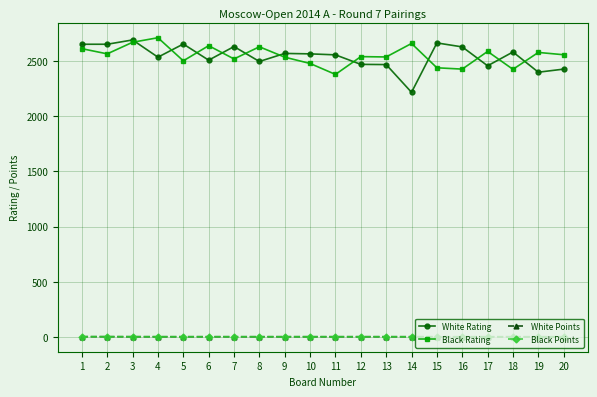

What is the total value across all series at 4?

5253.0